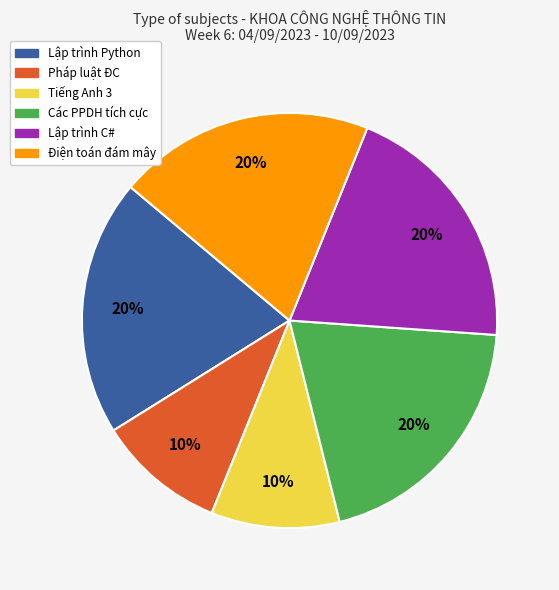

To the nearest percent, what is the average slice percentage?

17%